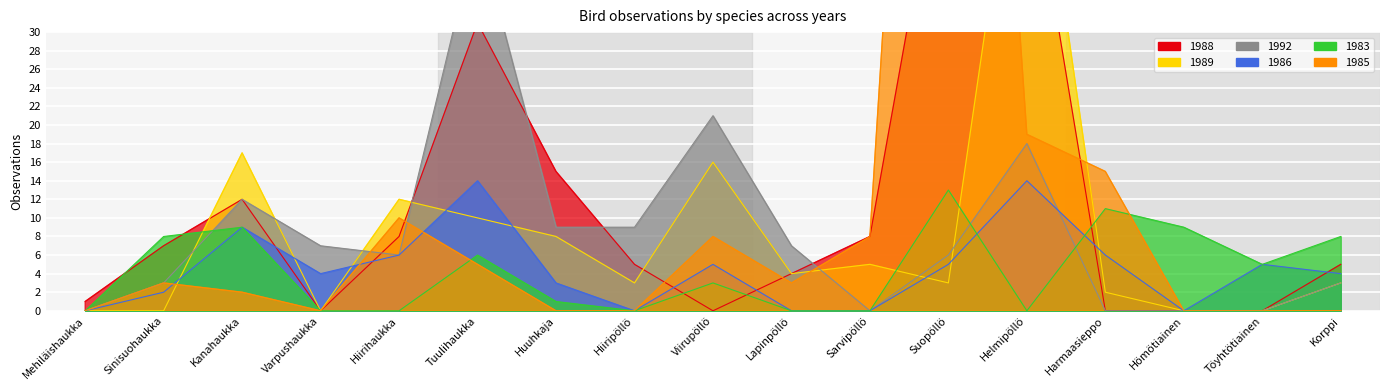

Where do 1988 and 1985 first cross each other?

Hiirihaukka and Tuulihaukka